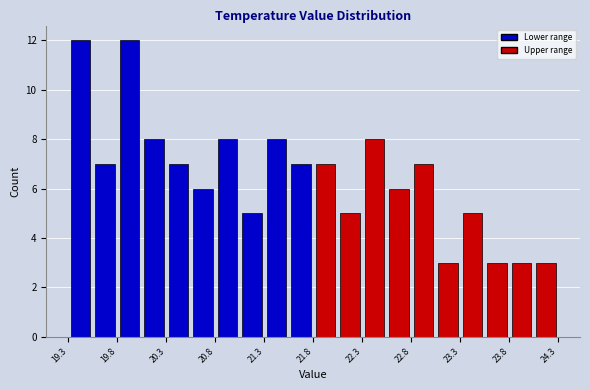

Reading left to right, transcribe this chart: for each bar, give the range it covers on the x-axis and its height. The values are not printed on the chart, so give them approximately, as read against the axis.

19.30 to 19.55: 12
19.55 to 19.80: 7
19.80 to 20.05: 12
20.05 to 20.30: 8
20.30 to 20.55: 7
20.55 to 20.80: 6
20.80 to 21.05: 8
21.05 to 21.30: 5
21.30 to 21.55: 8
21.55 to 21.80: 7
21.80 to 22.05: 7
22.05 to 22.30: 5
22.30 to 22.55: 8
22.55 to 22.80: 6
22.80 to 23.05: 7
23.05 to 23.30: 3
23.30 to 23.55: 5
23.55 to 23.80: 3
23.80 to 24.05: 3
24.05 to 24.30: 3